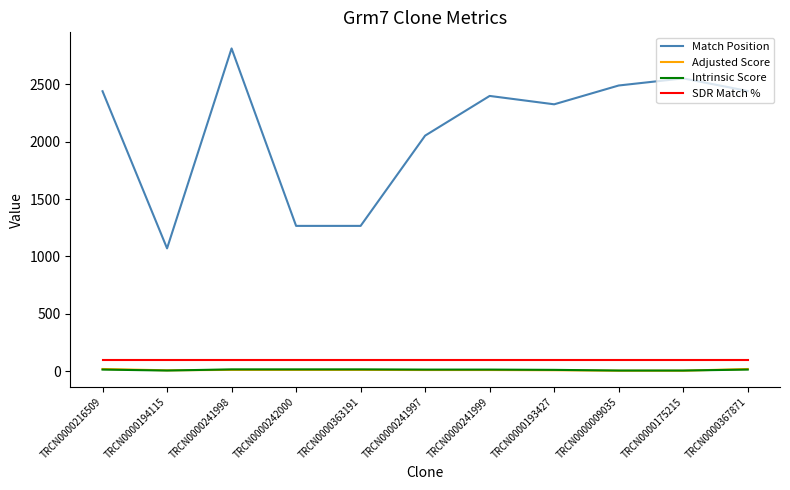

The Match Position series shows 1070.0 at TRCN0000194115. True or false?

True